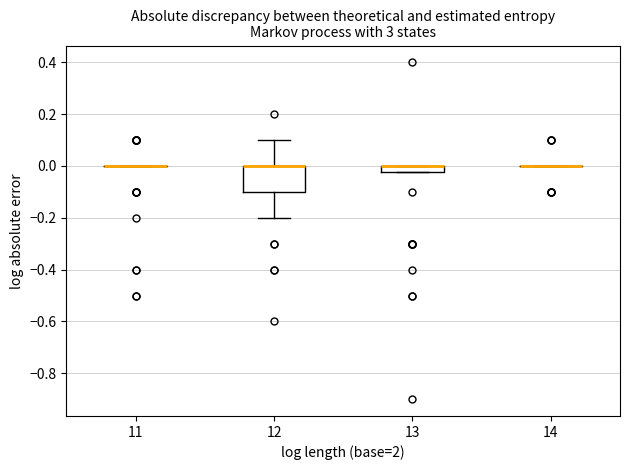

Comparing the boxes themselves (not the whiskers), which one is the tallest?

12